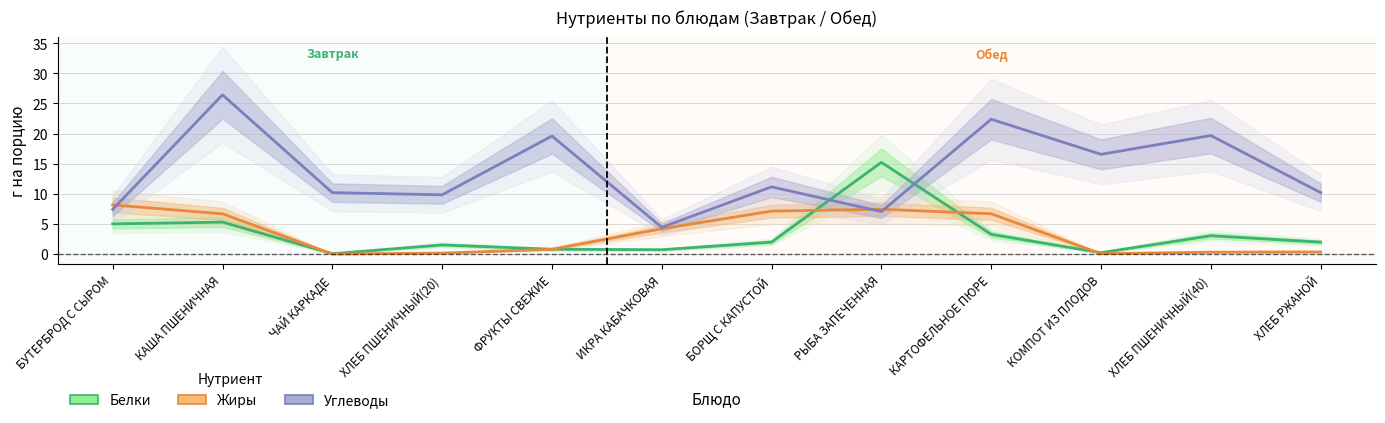

How many lines are shown in the chart?

3